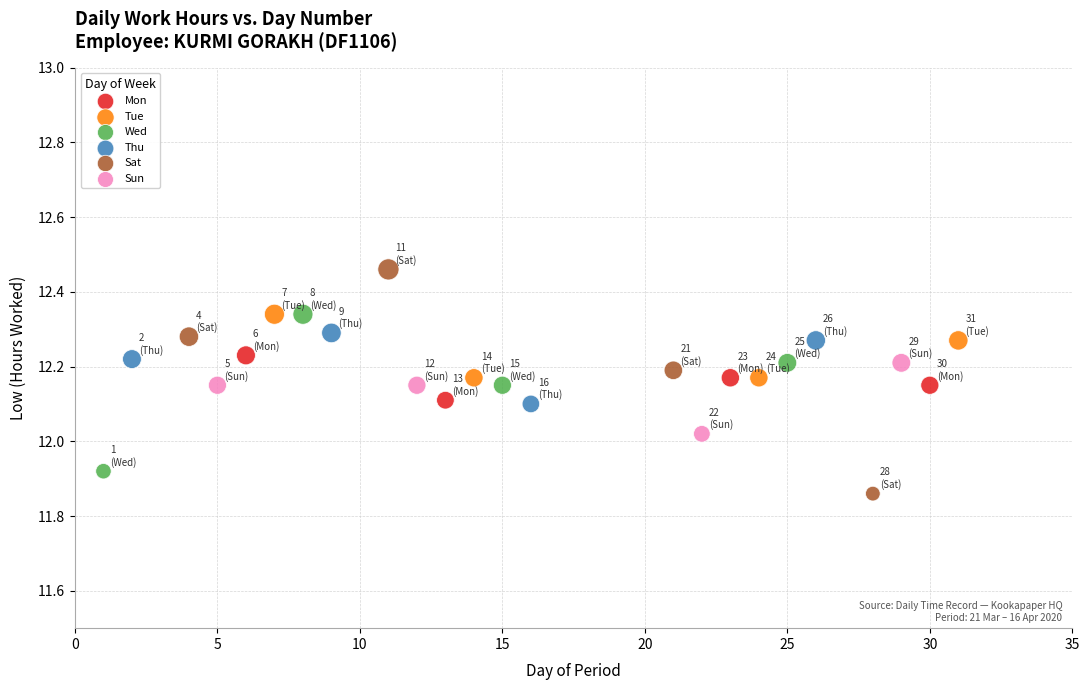

What are all the series names shown in the legend?

Mon, Tue, Wed, Thu, Sat, Sun